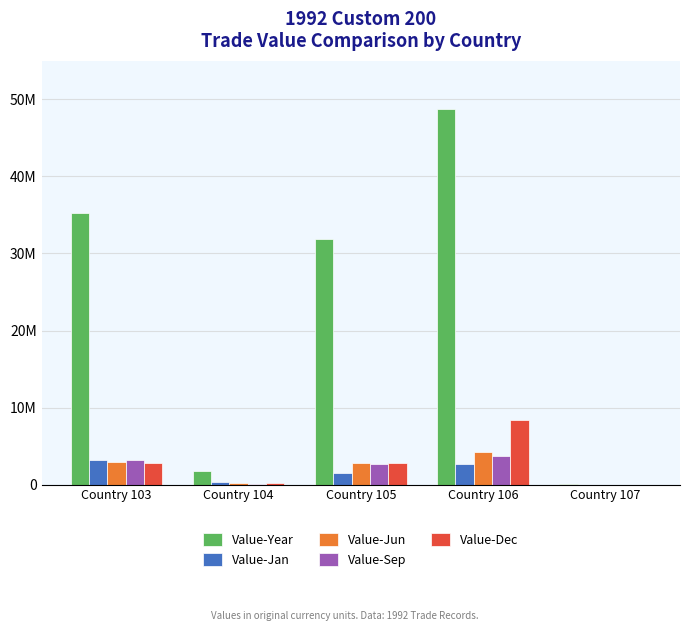

What is the maximum value for Value-Year?

48713980